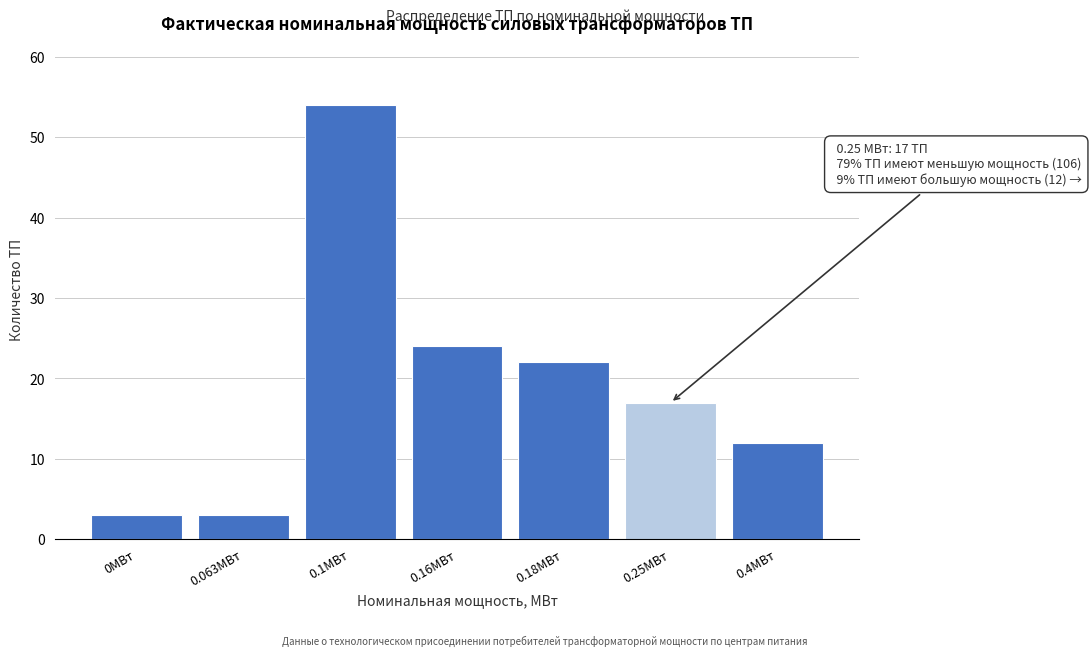

Reading left to right, transcribe all the data shown in this chart.

0МВт=3	0.063МВт=3	0.1МВт=54	0.16МВт=24	0.18МВт=22	0.25МВт=17	0.4МВт=12